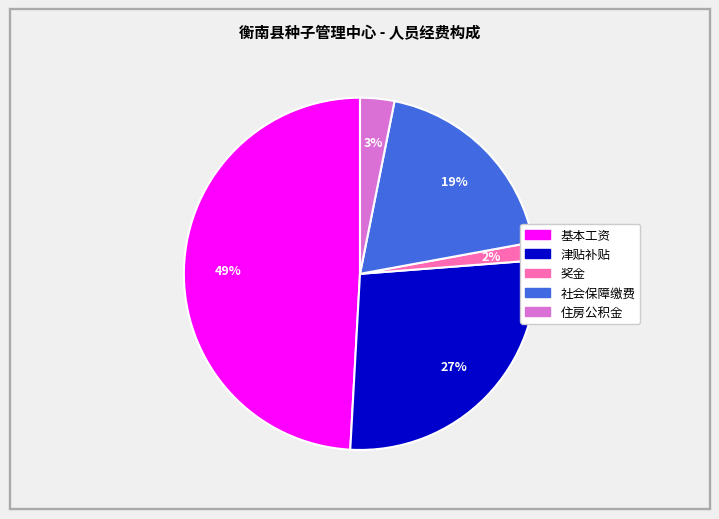

To the nearest percent, what percentage of the pie is 奖金?

2%